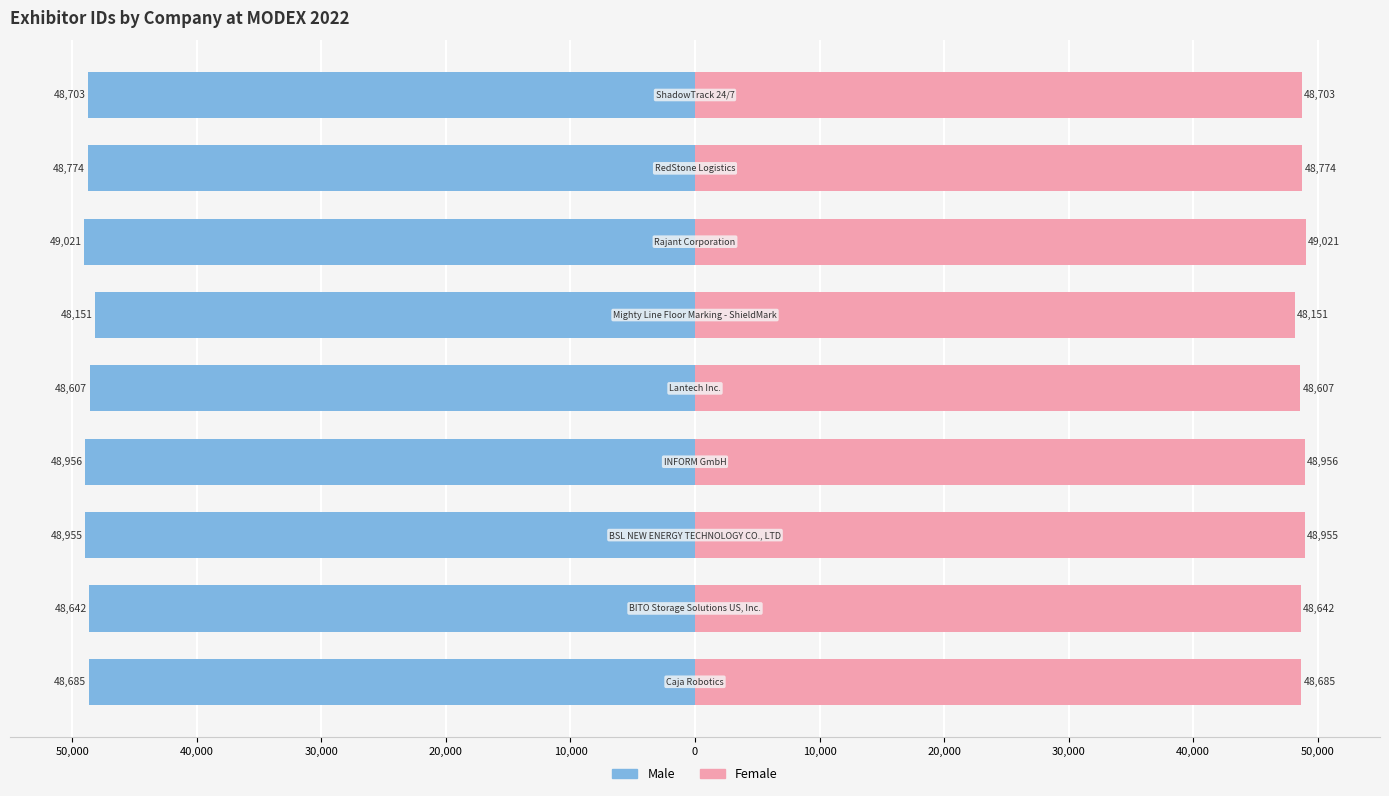

Is it true that Female equals 24565 at 30,000?

False